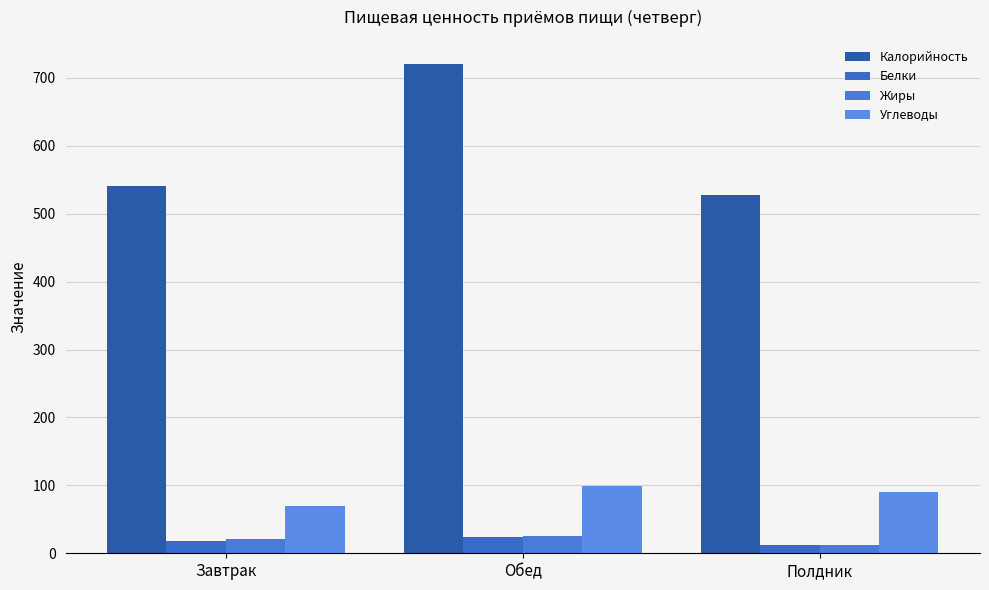

Does the chart contain any negative values?

No